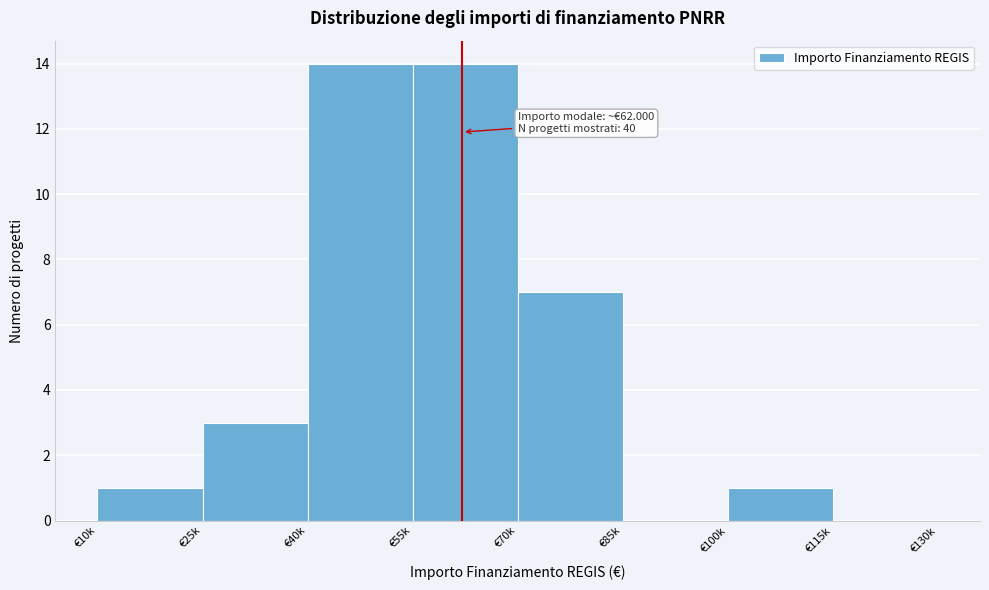

Reading right to left, extract all data points from this chart.

€115k=0	€100k=1	€85k=0	€70k=7	€55k=14	€40k=14	€25k=3	€10k=1